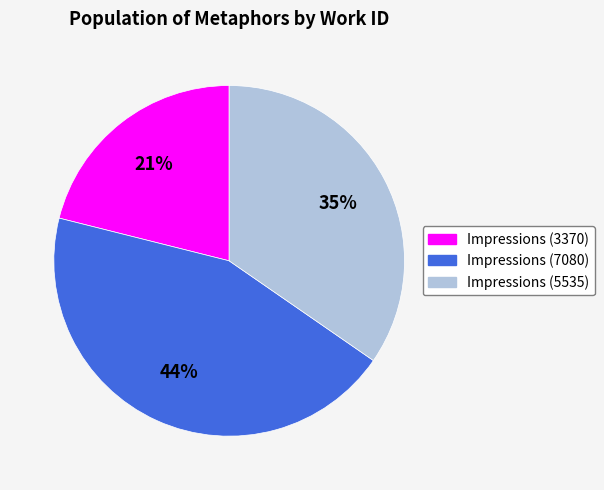

True or false: Impressions (7080) accounts for 38% of the total.

False